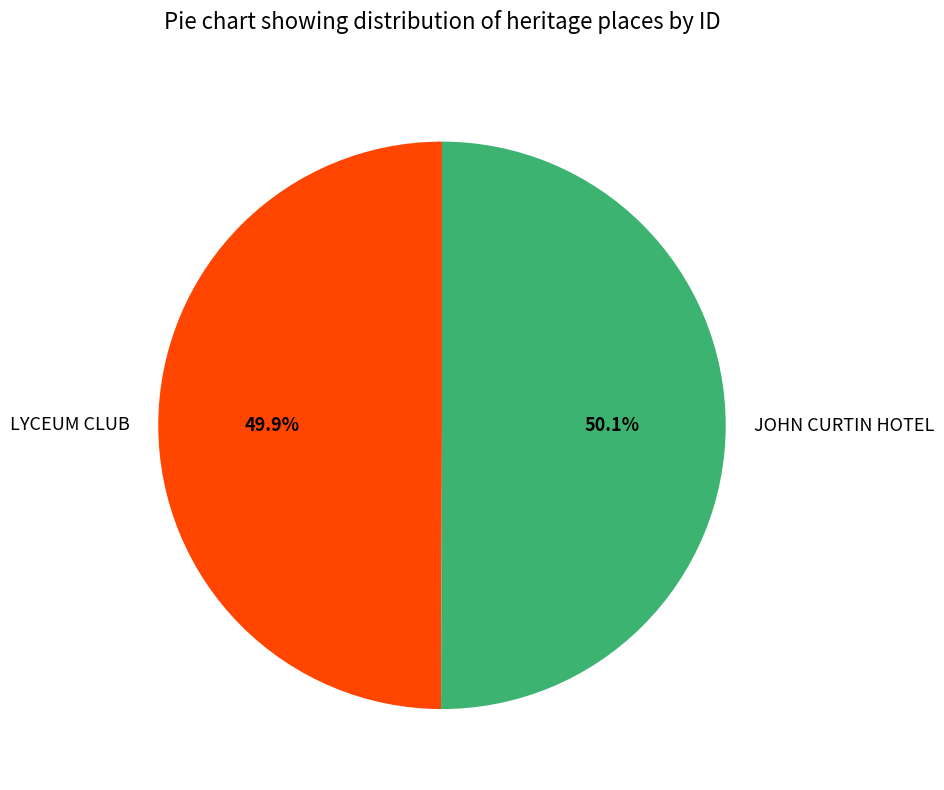

Is there any slice that represents more than half of the pie?

Yes